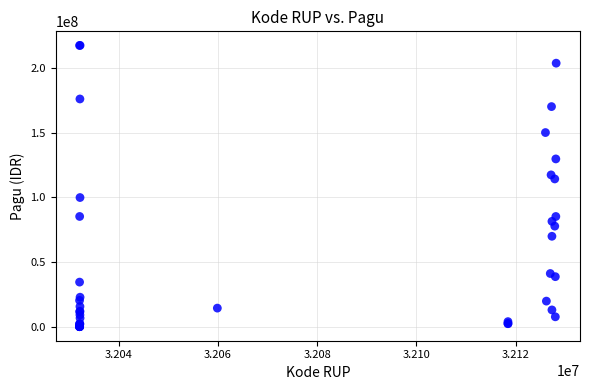

What Y value in the scatter plot is closest to 108830000?

114296000